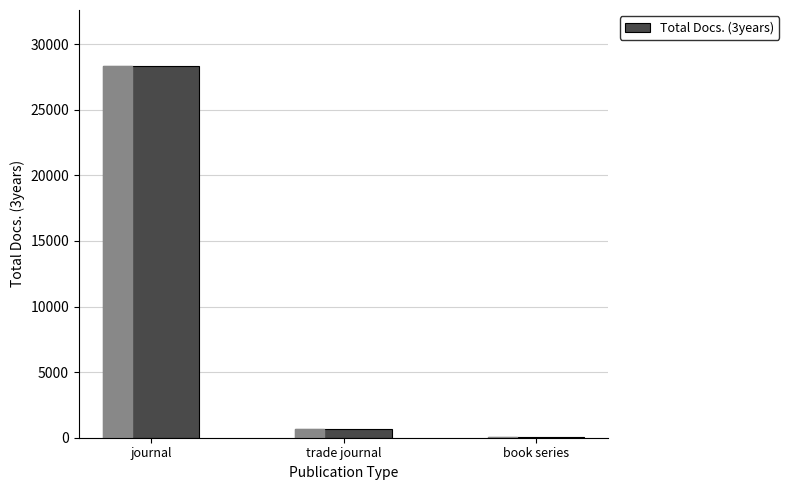

The chart shows a value of 667 at trade journal. True or false?

True